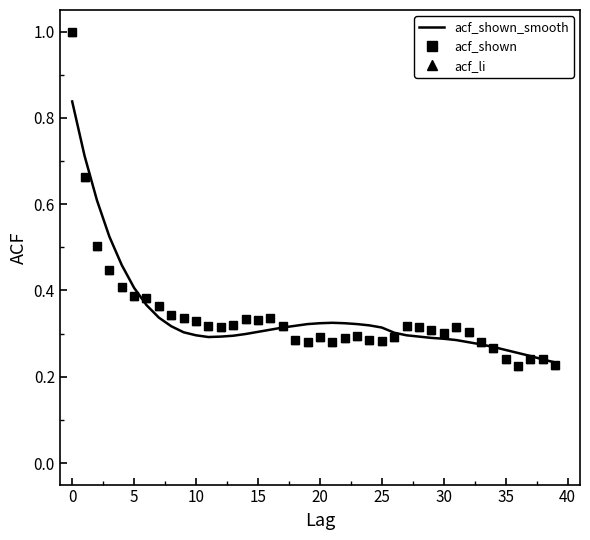

How many intersections are there between acf_shown and acf_shown_smooth?

7